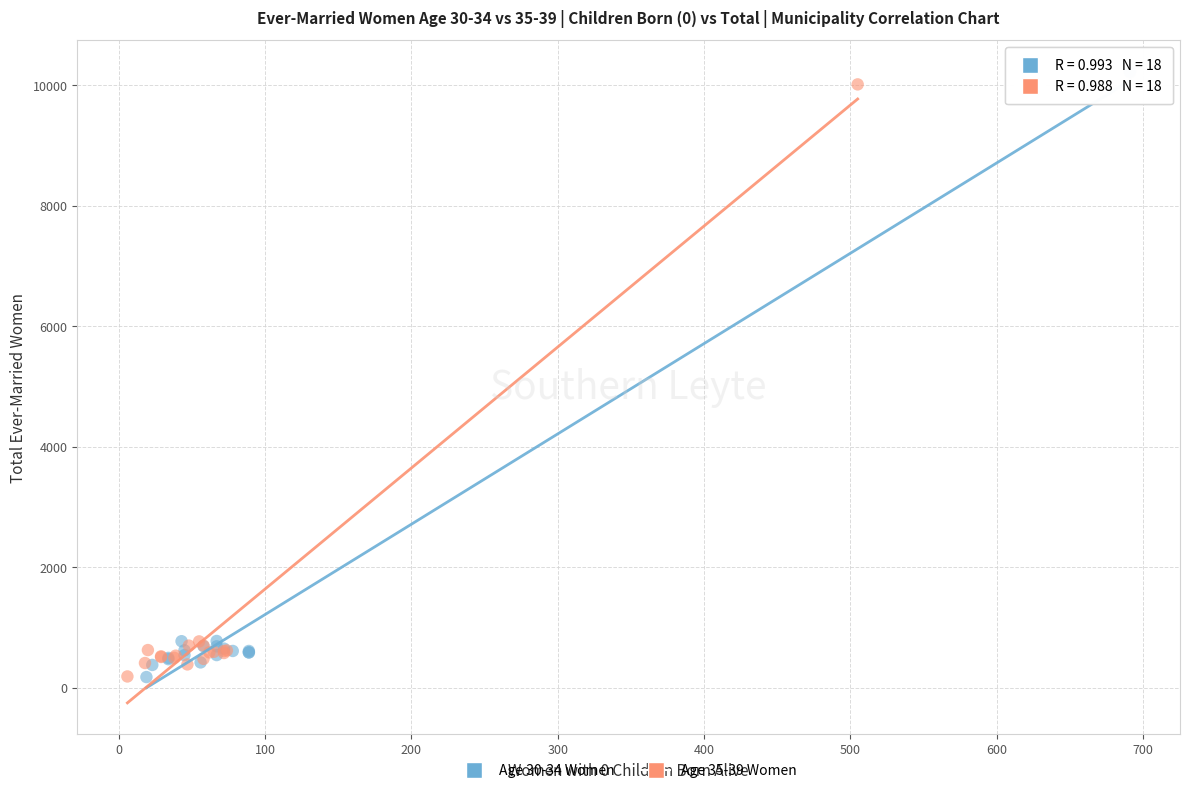

Which series has the largest Y range (max minus min)?

Age 30-34 Women